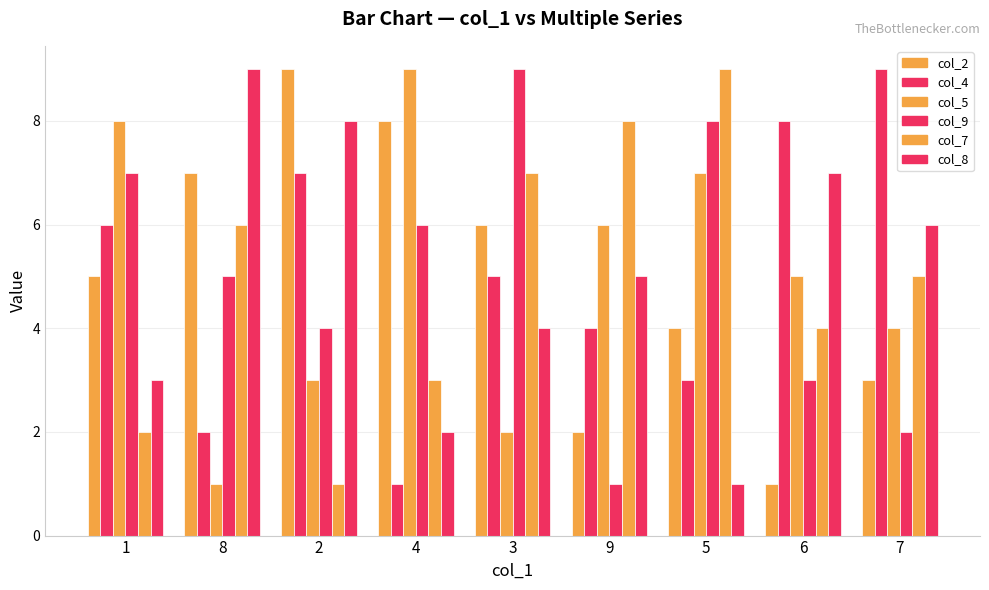

How many groups of bars are there?

9